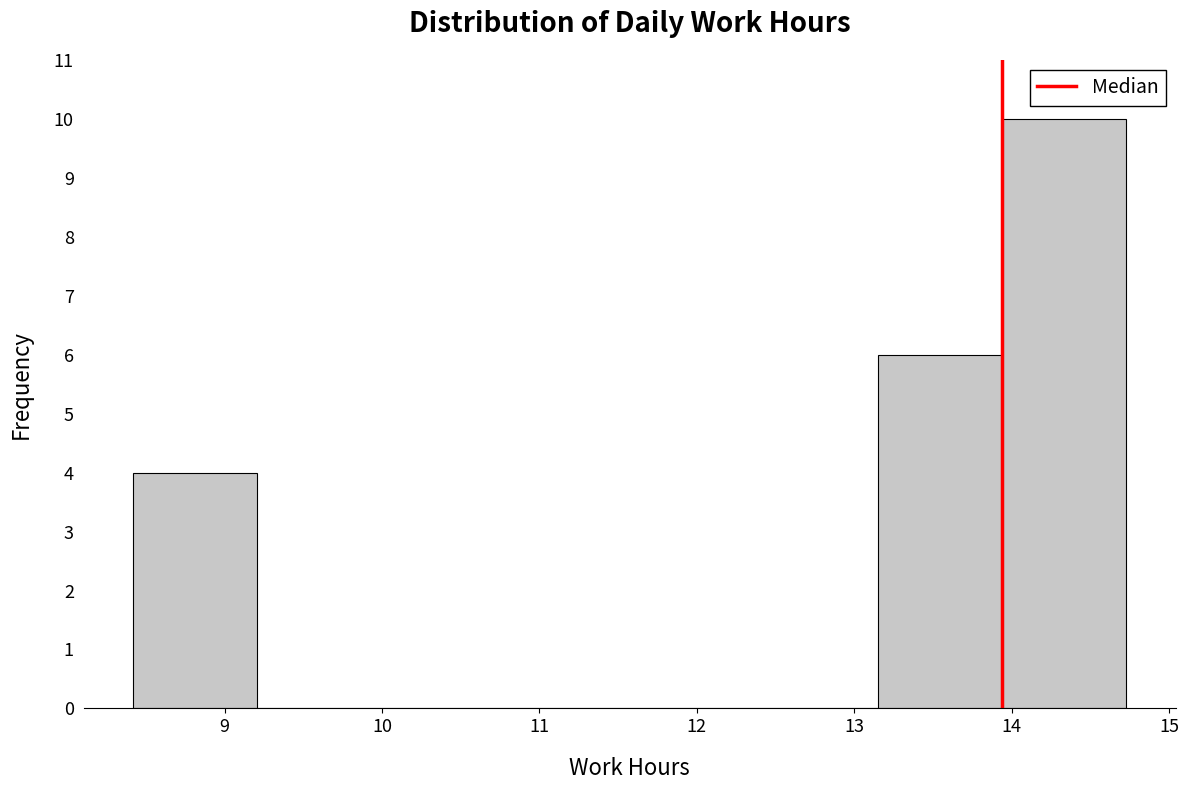

Reading left to right, transcribe this chart: for each bar, give the range it covers on the x-axis and its height. Neither the bar edges nor the heights are printed on the chart, so give them approximately, as read against the axes.

8.4 to 9.2: 4
9.2 to 10.0: 0
10.0 to 10.8: 0
10.8 to 11.6: 0
11.6 to 12.4: 0
12.4 to 13.2: 0
13.2 to 13.9: 6
13.9 to 14.7: 10